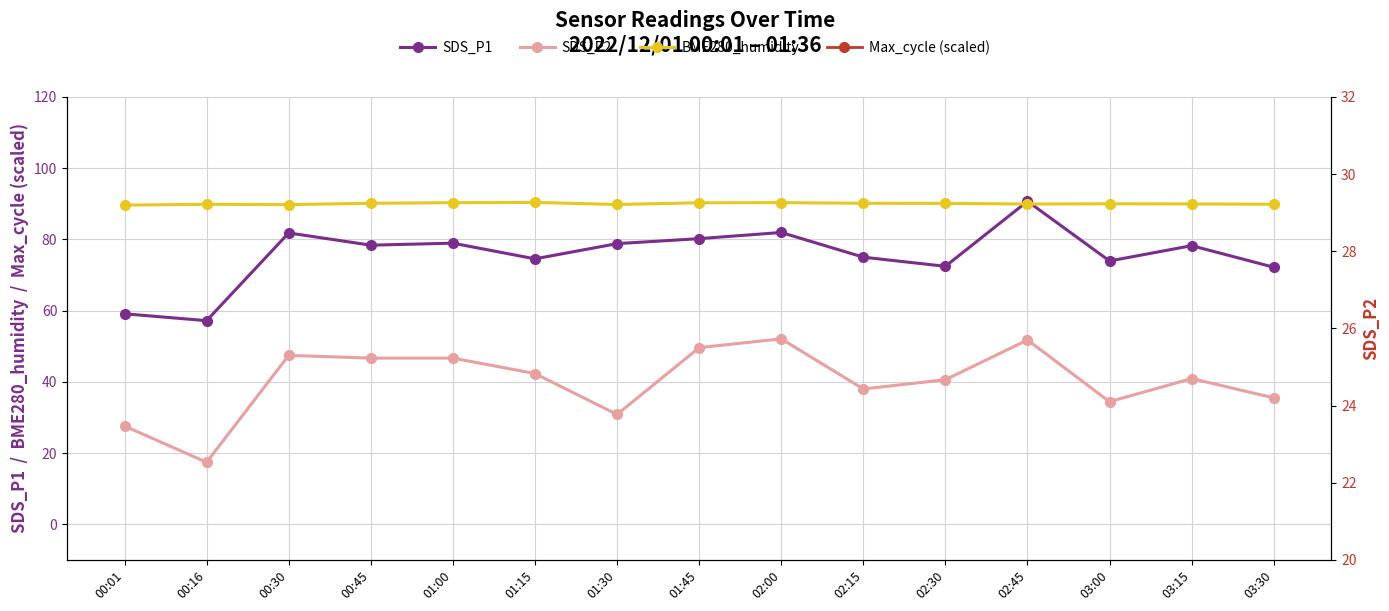

What is the smallest value displayed?

22.5